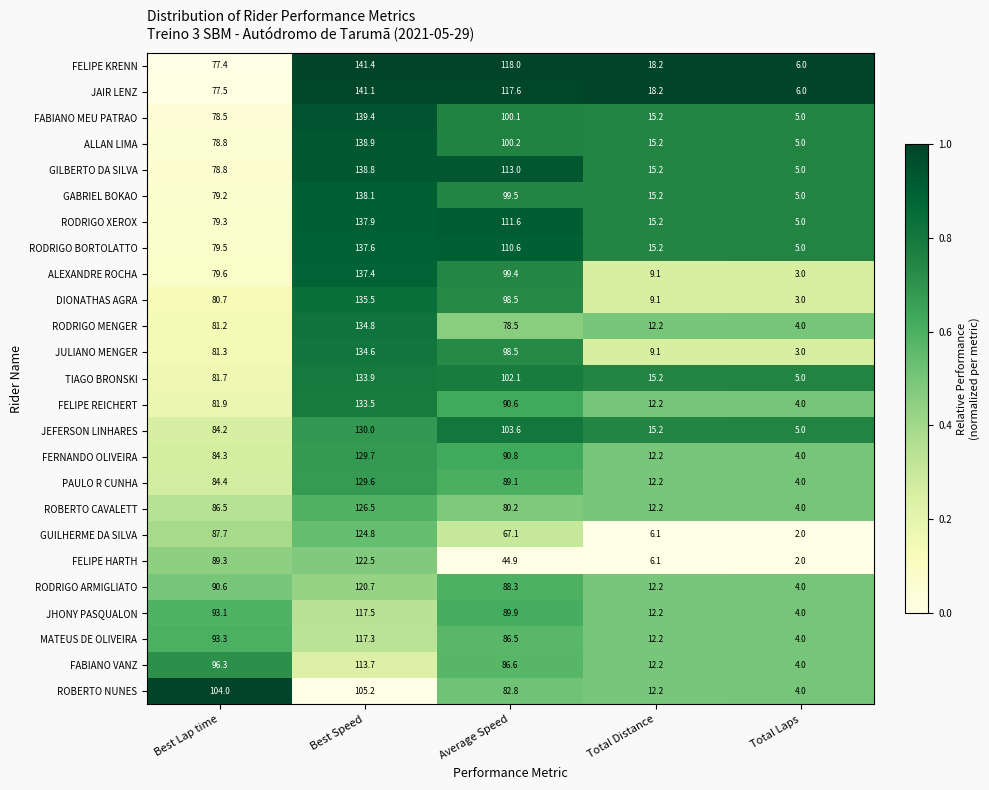

What is the difference between the second highest and second lowest values in the ROBERTO CAVALETT series?

74.3